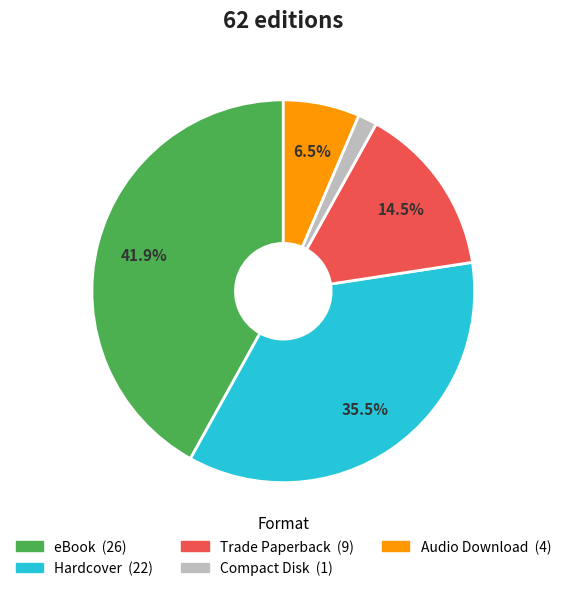

To the nearest percent, what is the difference between the largest and smallest slice percentages?

40%